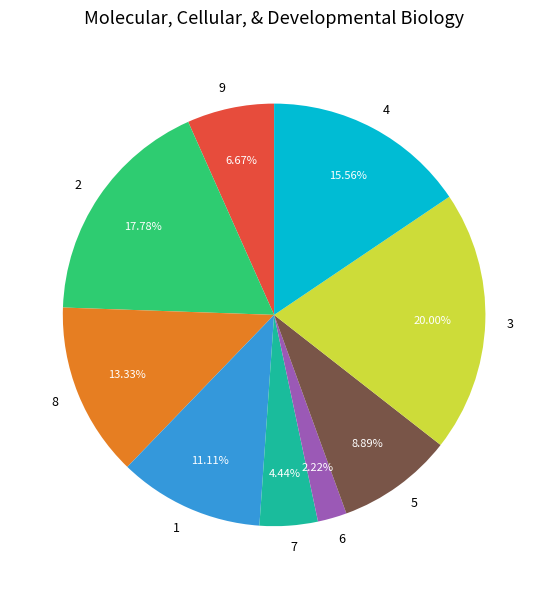

Approximately how many times larger is the value at 1 compared to 4?

0.7